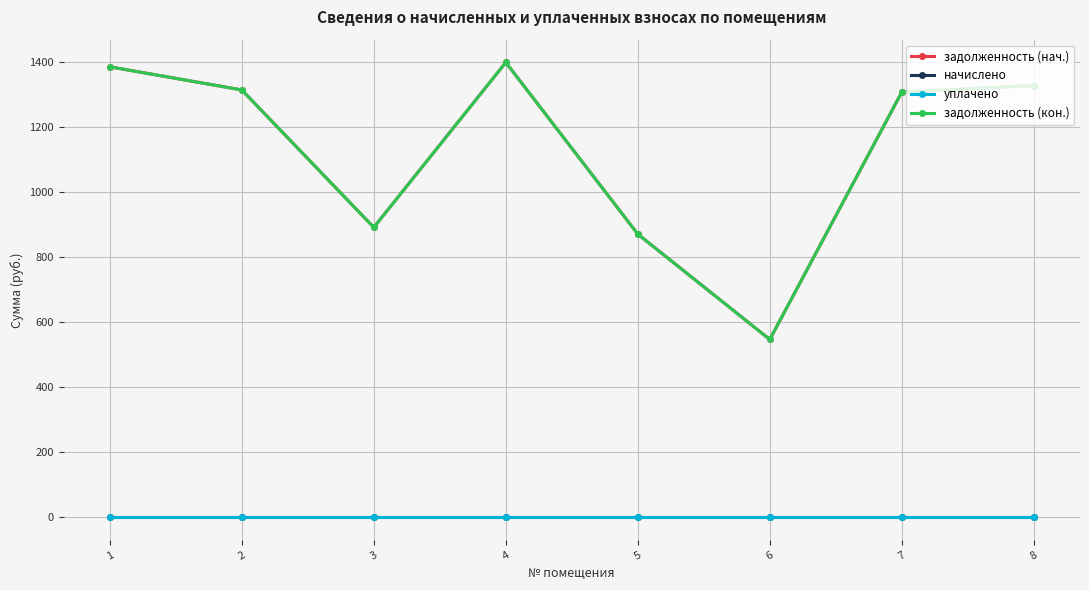

How many interior local valleys does the задолженность (кон.) series have?

2